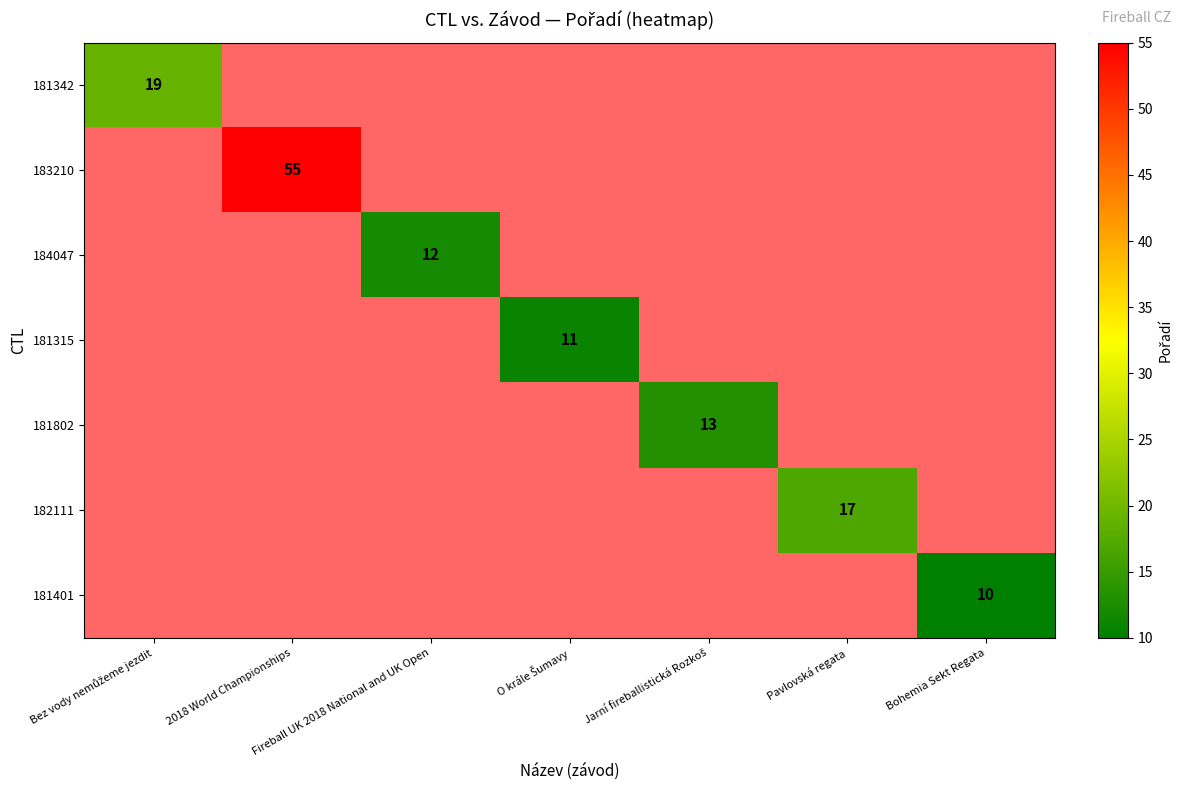

True or false: 184047 has a value of 12 at Fireball UK 2018 National and UK Open.

True